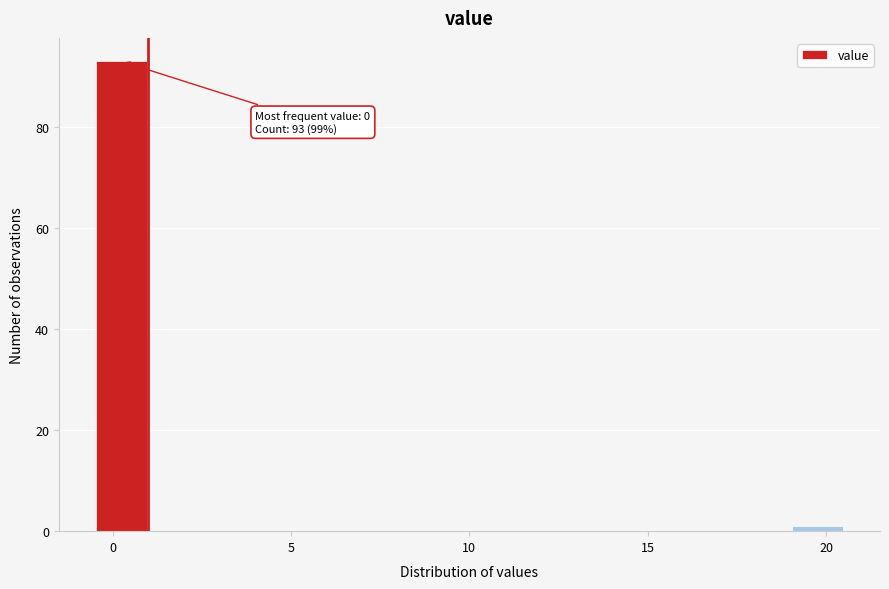

Read against the x-axis, roughly where is the centre of the tallest bar?

0.5